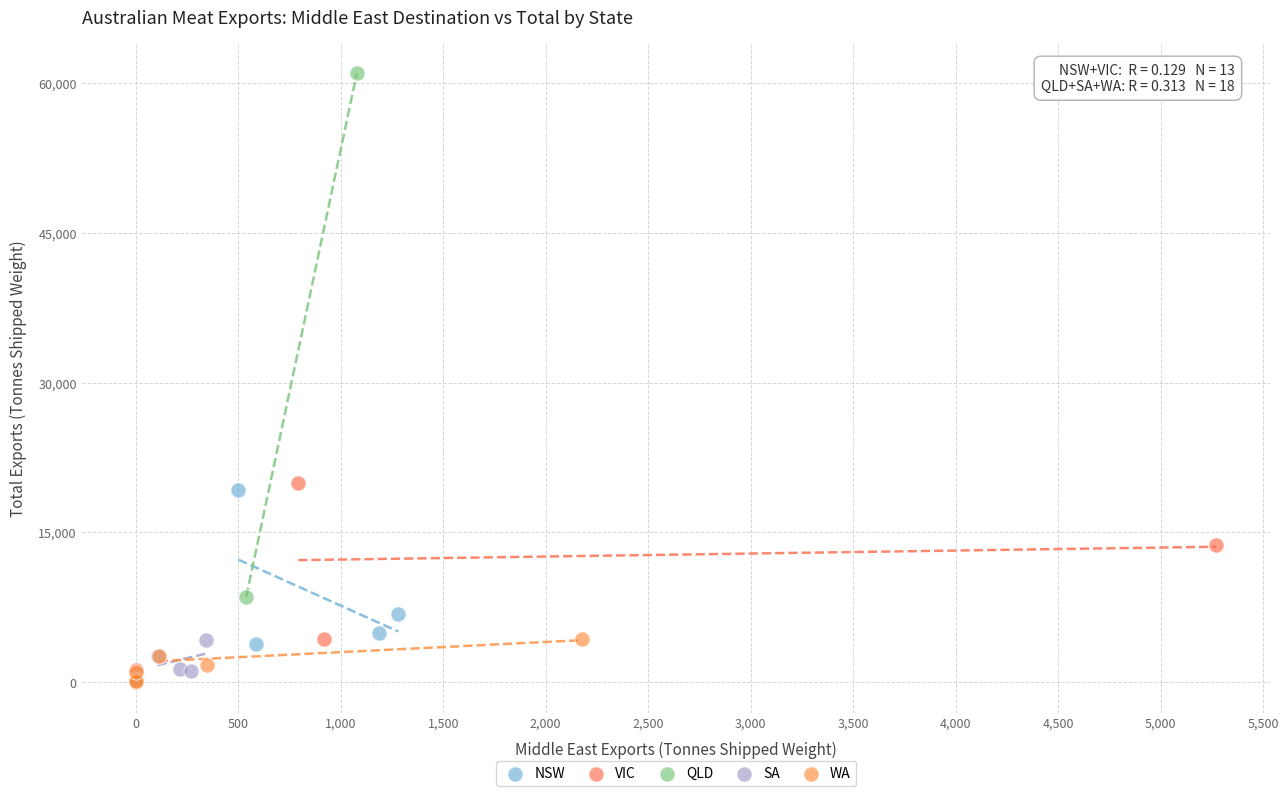

What are all the series names shown in the legend?

NSW, VIC, QLD, SA, WA